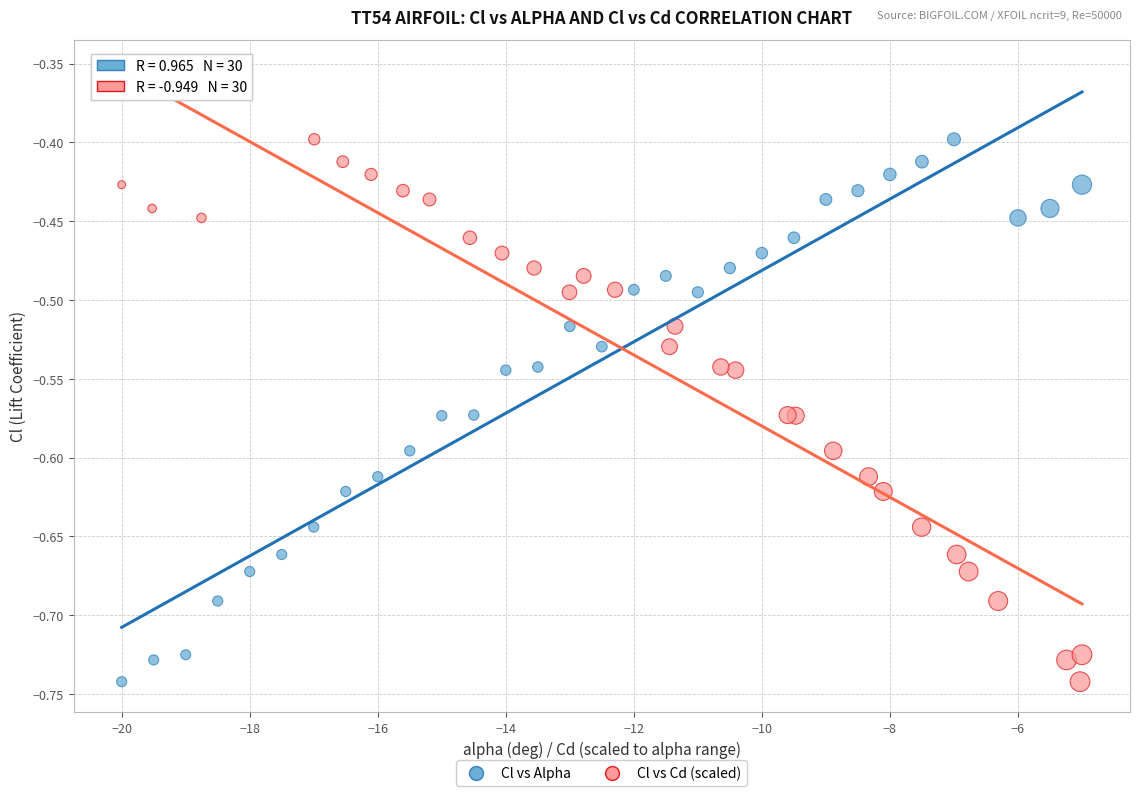

What are all the series names shown in the legend?

Cl vs Alpha, Cl vs Cd (scaled)